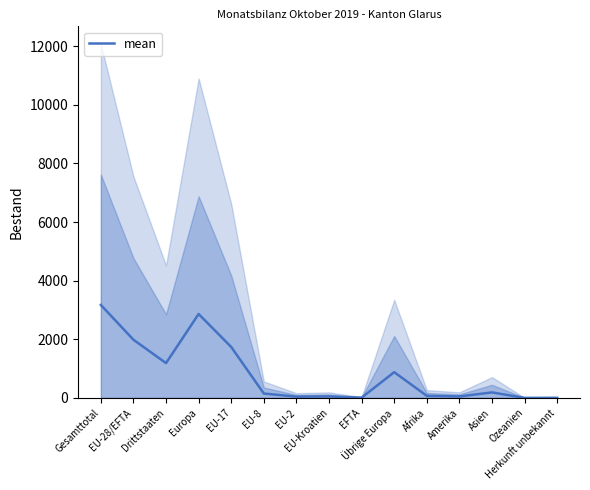

Reading left to right, what are all the values shown in this chart?

3170.5	1983.8	1186.7	2861.0	1736.0	148.2	42.7	49.2	7.8	877.2	70.7	49.7	186.2	0.7	2.3